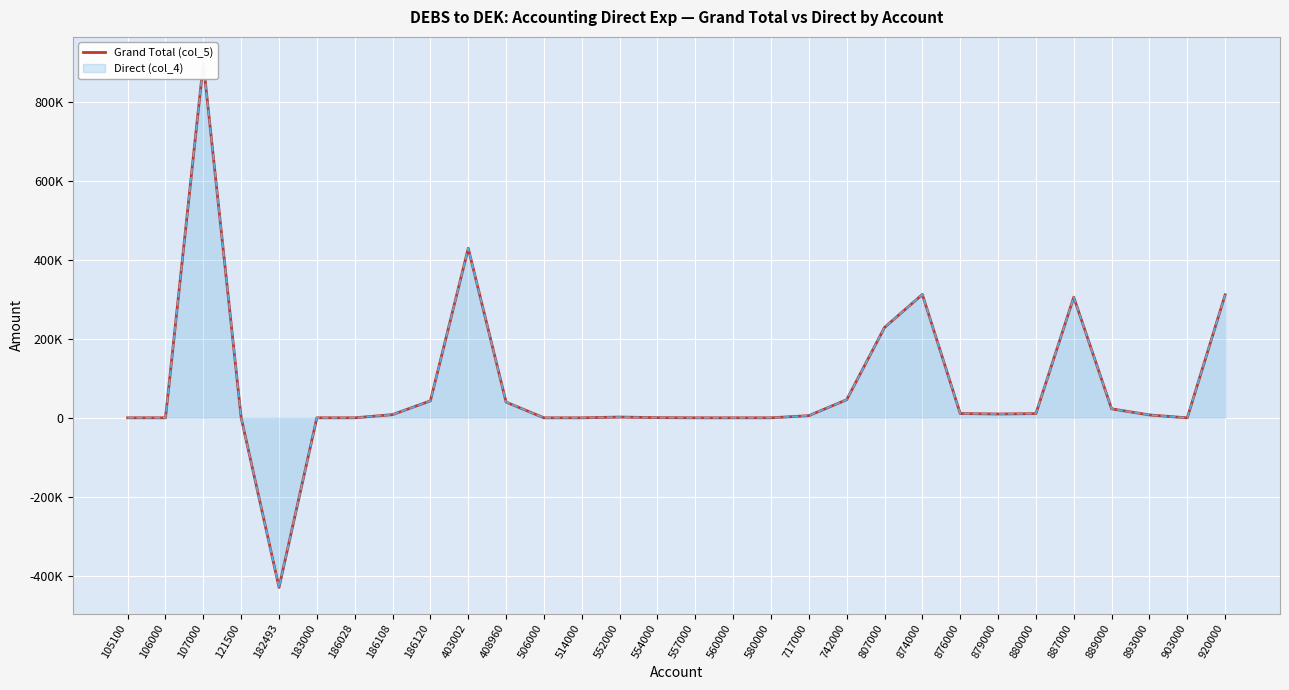

Does the chart display data point markers on the line(s)?

No